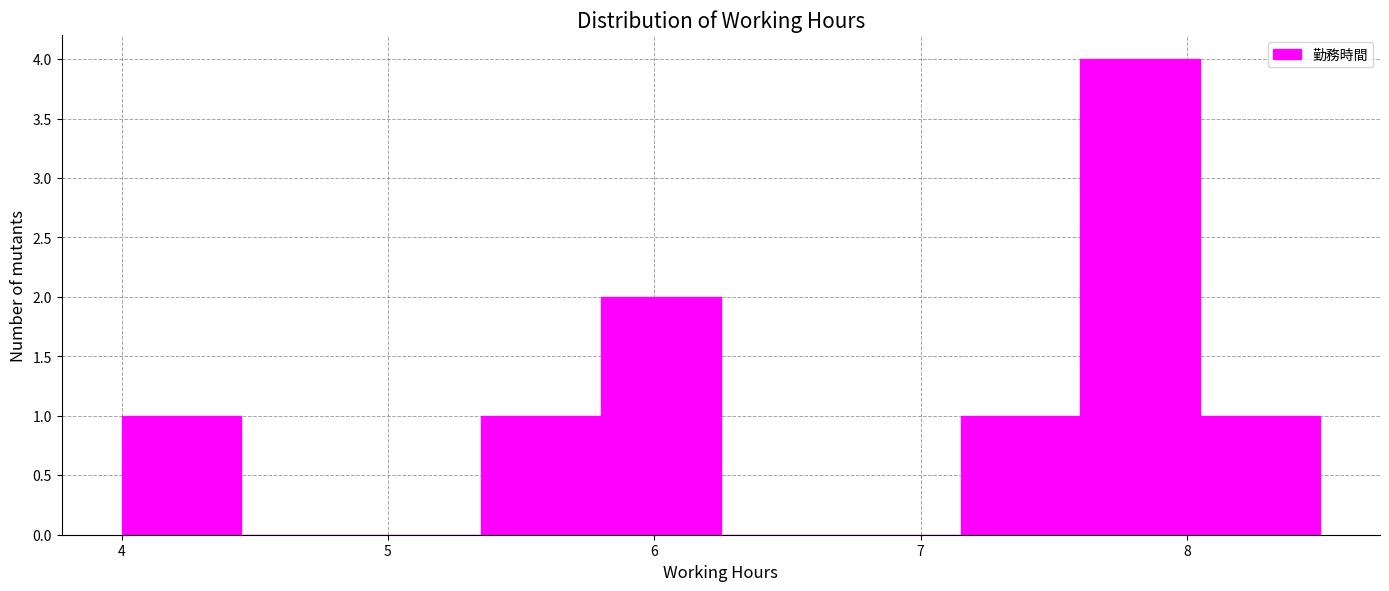

Over which range of the x-axis is the bar tallest?

7.60 to 8.05